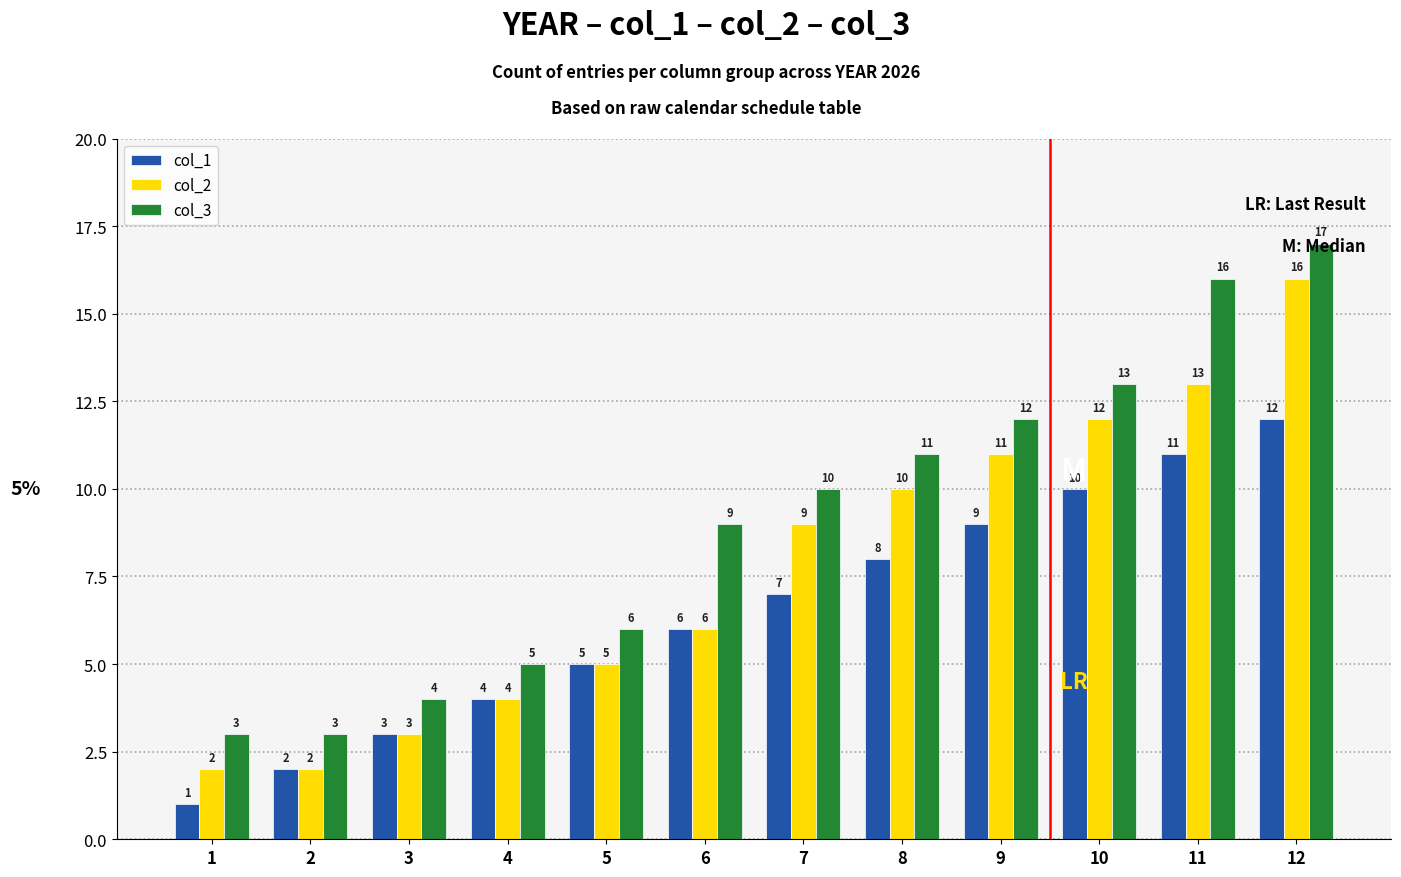

What is the greatest value displayed?

17